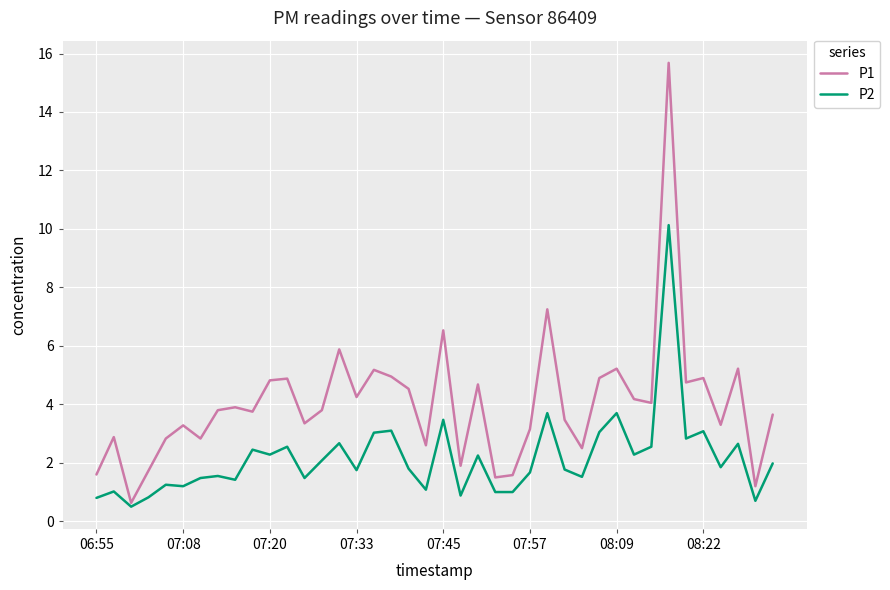

Which series has the largest total across all categories?

P1